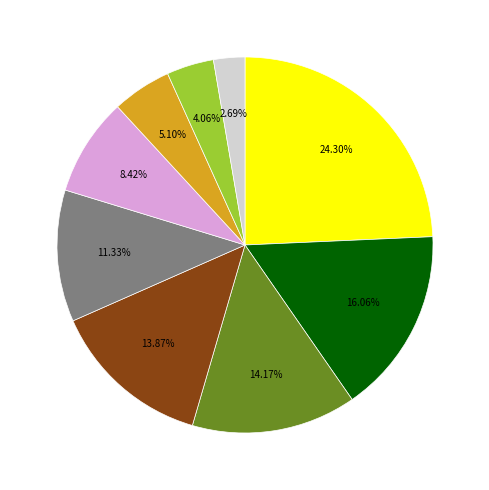

Does any single category account for the majority?

No